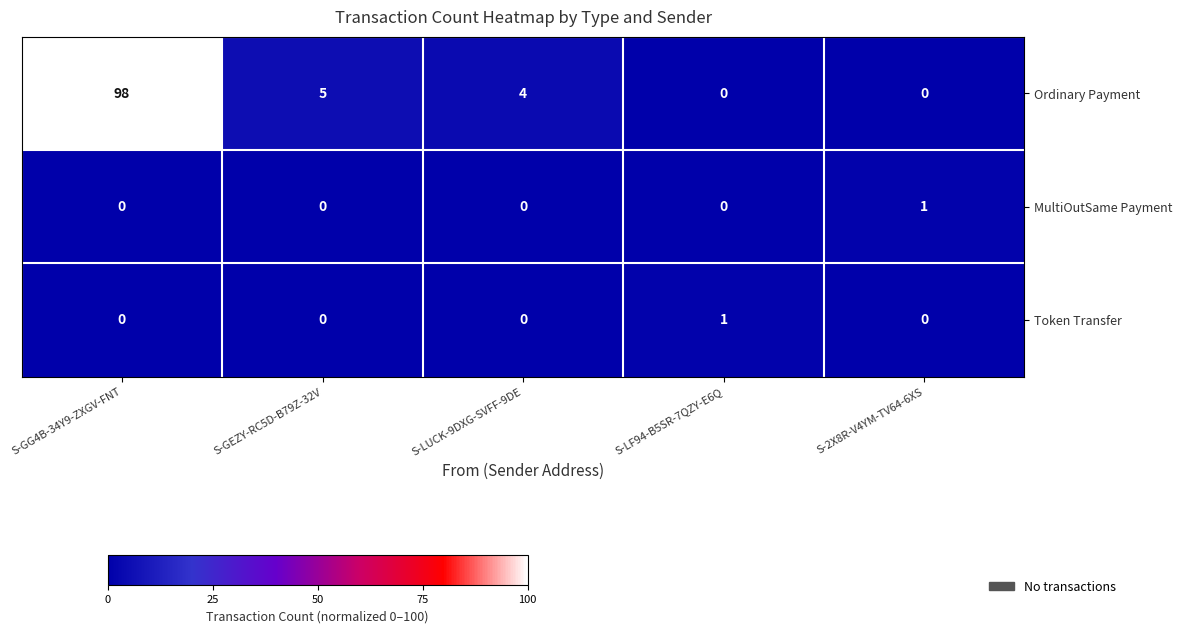

What is the sum of all Ordinary Payment values?

107